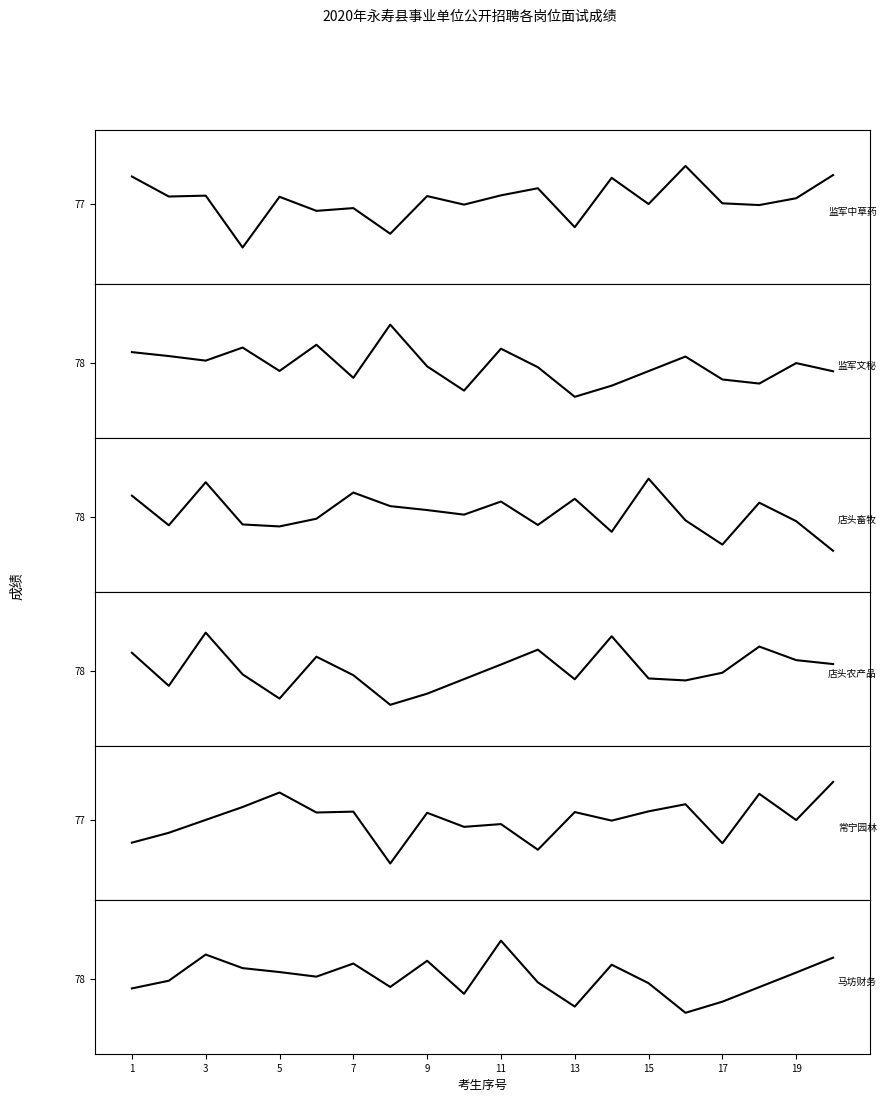

Reading left to right, transcribe all the data shown in this chart.

郑朋为: 80.8	78.0	78.2	71.0	78.0	76.1	76.4	72.9	78.1	76.9	78.2	79.2	73.8	80.6	77.0	82.3	77.1	76.9	77.8	81.0
马坊财务: 79.3	78.9	78.3	79.9	77.0	80.2	76.2	82.7	77.6	74.6	79.8	77.5	73.9	75.2	77.0	78.8	76.0	75.5	78.0	77.0
甘井畜牧: 80.6	77.0	82.3	77.1	76.9	77.8	81.0	79.3	78.9	78.3	79.9	77.0	80.2	76.2	82.7	77.6	74.6	79.8	77.5	73.9
店头应急: 80.2	76.2	82.7	77.6	74.6	79.8	77.5	73.9	75.2	77.0	78.8	80.6	77.0	82.3	77.1	76.9	77.8	81.0	79.3	78.9
常宁环境: 73.9	75.2	77.0	78.8	80.8	78.0	78.2	71.0	78.0	76.1	76.4	72.9	78.1	76.9	78.2	79.2	73.8	80.6	77.0	82.3
监军宣传: 76.9	77.8	81.0	79.3	78.9	78.3	79.9	77.0	80.2	76.2	82.7	77.6	74.6	79.8	77.5	73.9	75.2	77.0	78.8	80.6